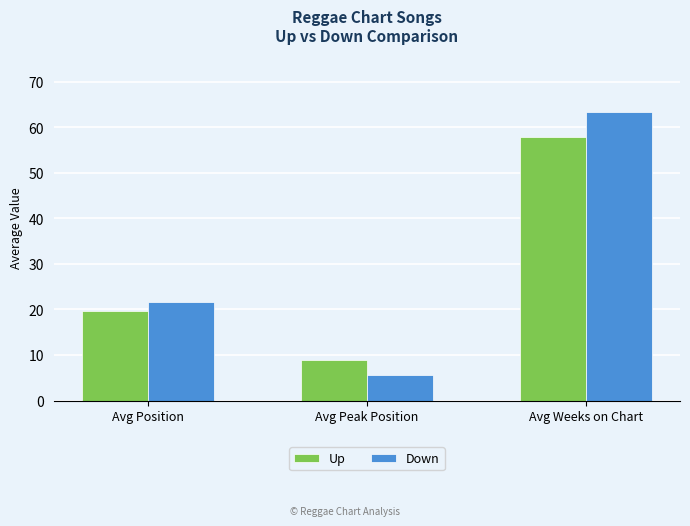

What is the minimum value for Up?

9.0